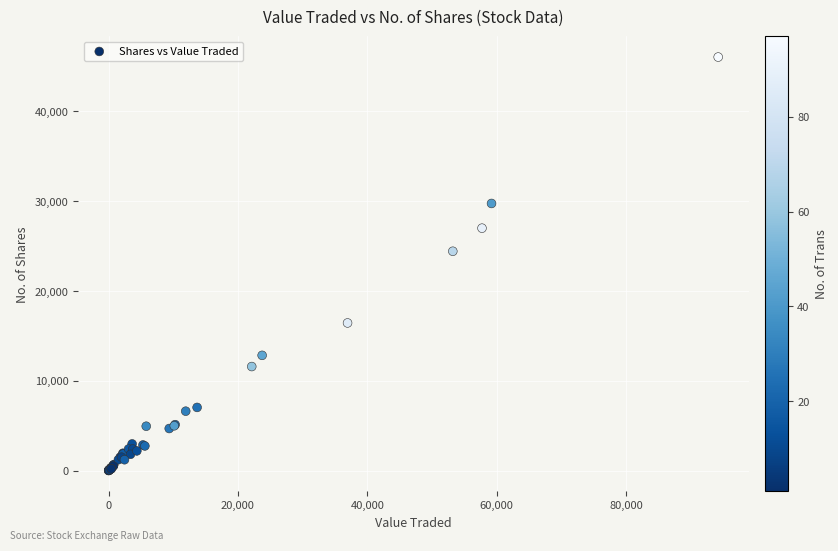

What Y value in the scatter plot is closest to 23029?

24425